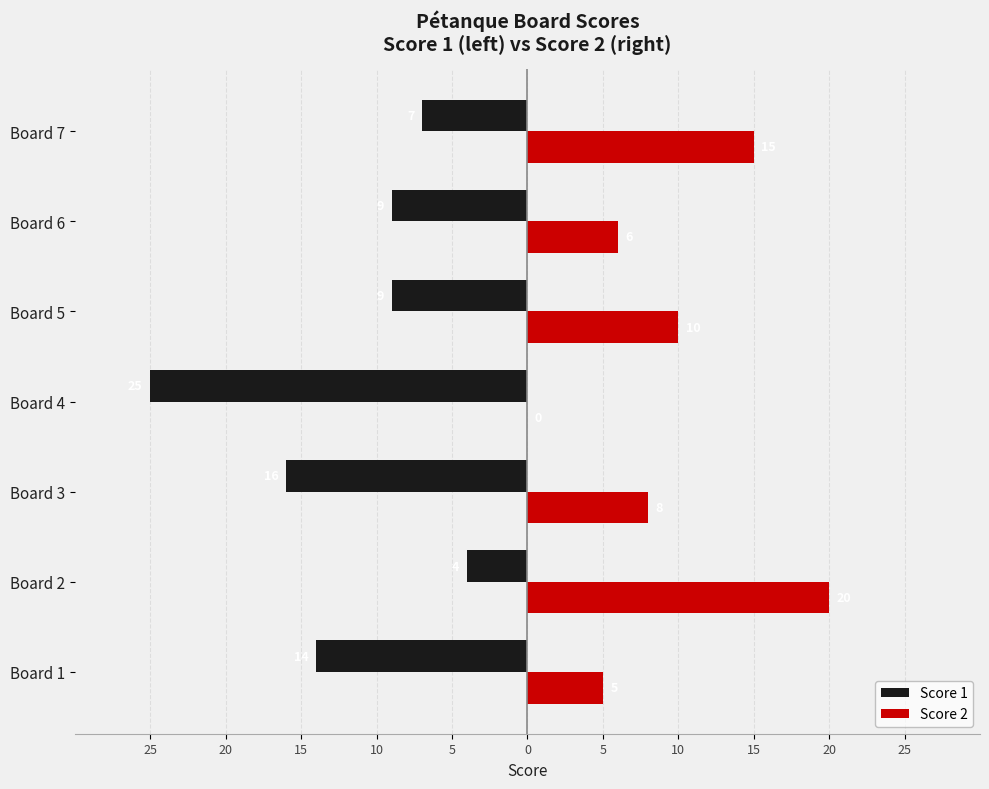

Which series has the largest range (max minus min)?

Score 1